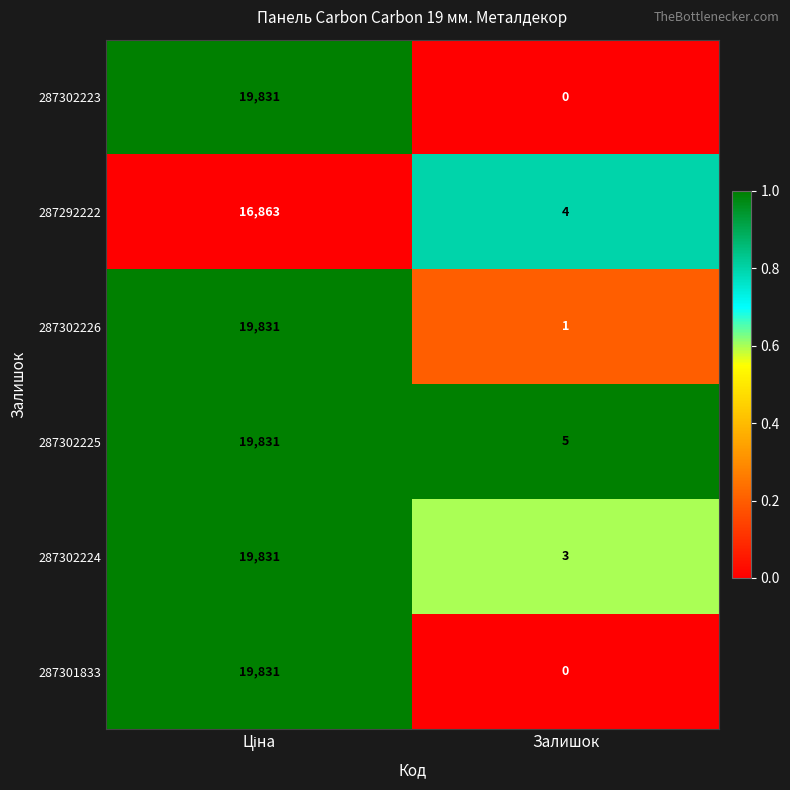

Where is 287302223 nearest to the value 9915?

Залишок